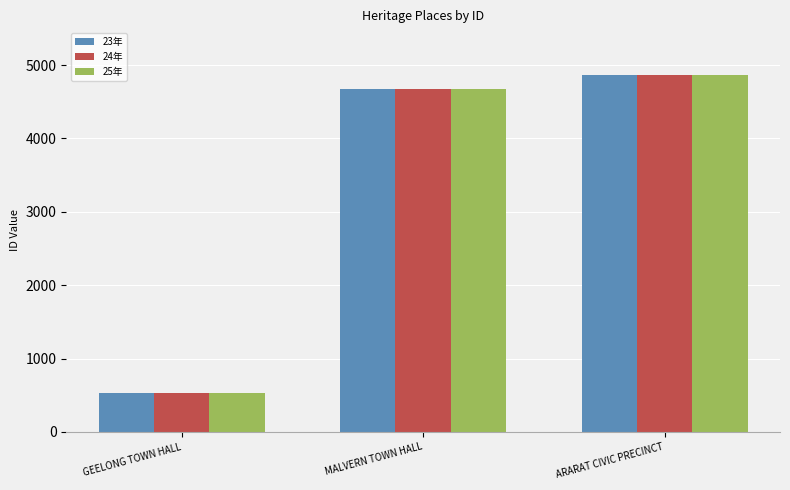

At how many categories does at least one series exceed 3404?

2